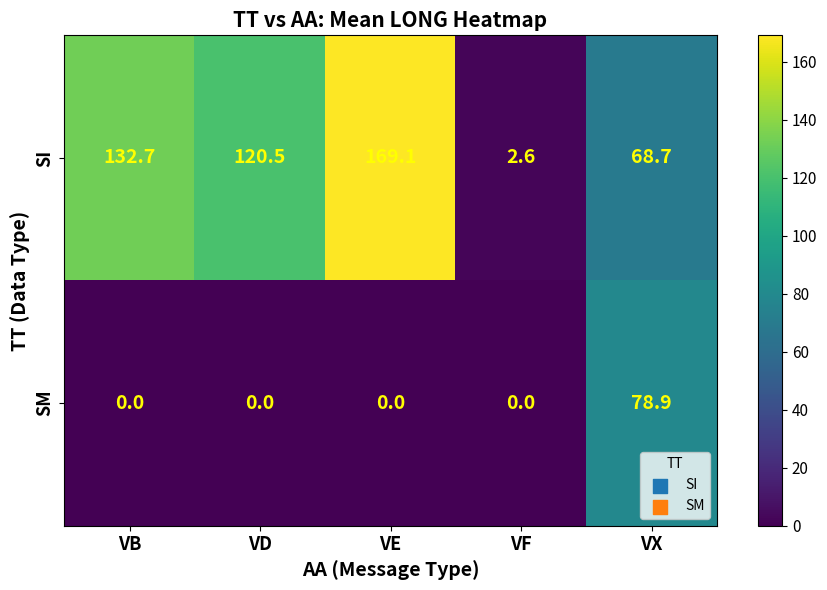

Reading left to right, what are all the values shown in this chart?

SI: VB=132.7	VD=120.5	VE=169.1	VF=2.6	VX=68.7
SM: VB=0.0	VD=0.0	VE=0.0	VF=0.0	VX=78.9